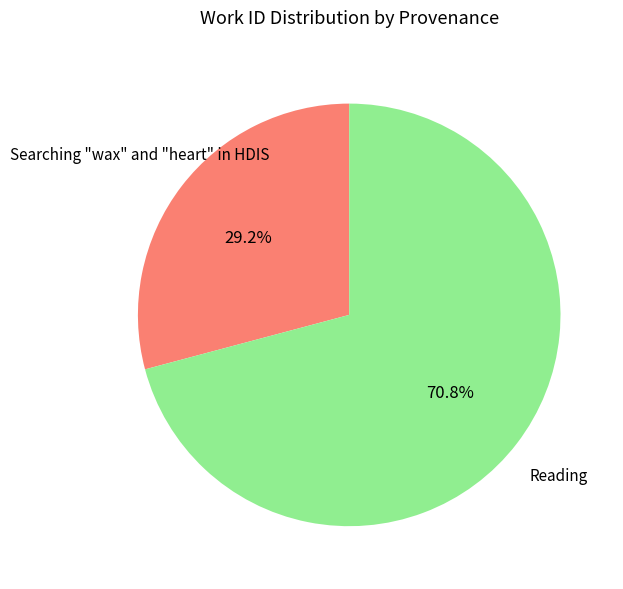

Does any single category account for the majority?

Yes